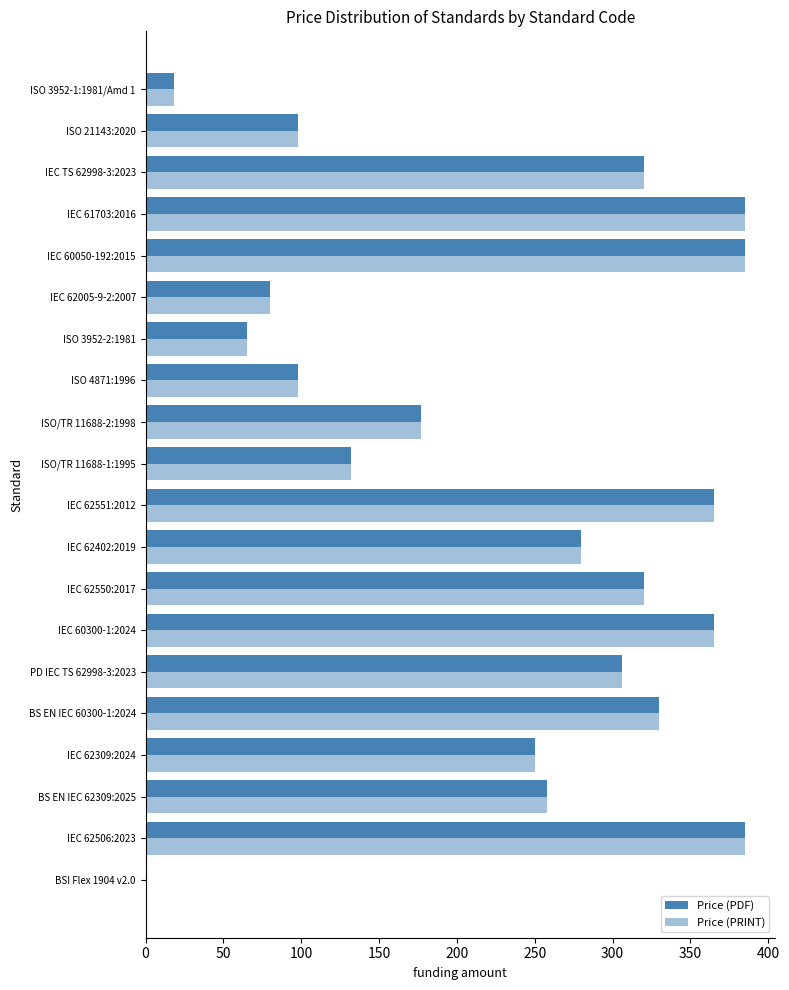

How many categories are shown in the chart?

20